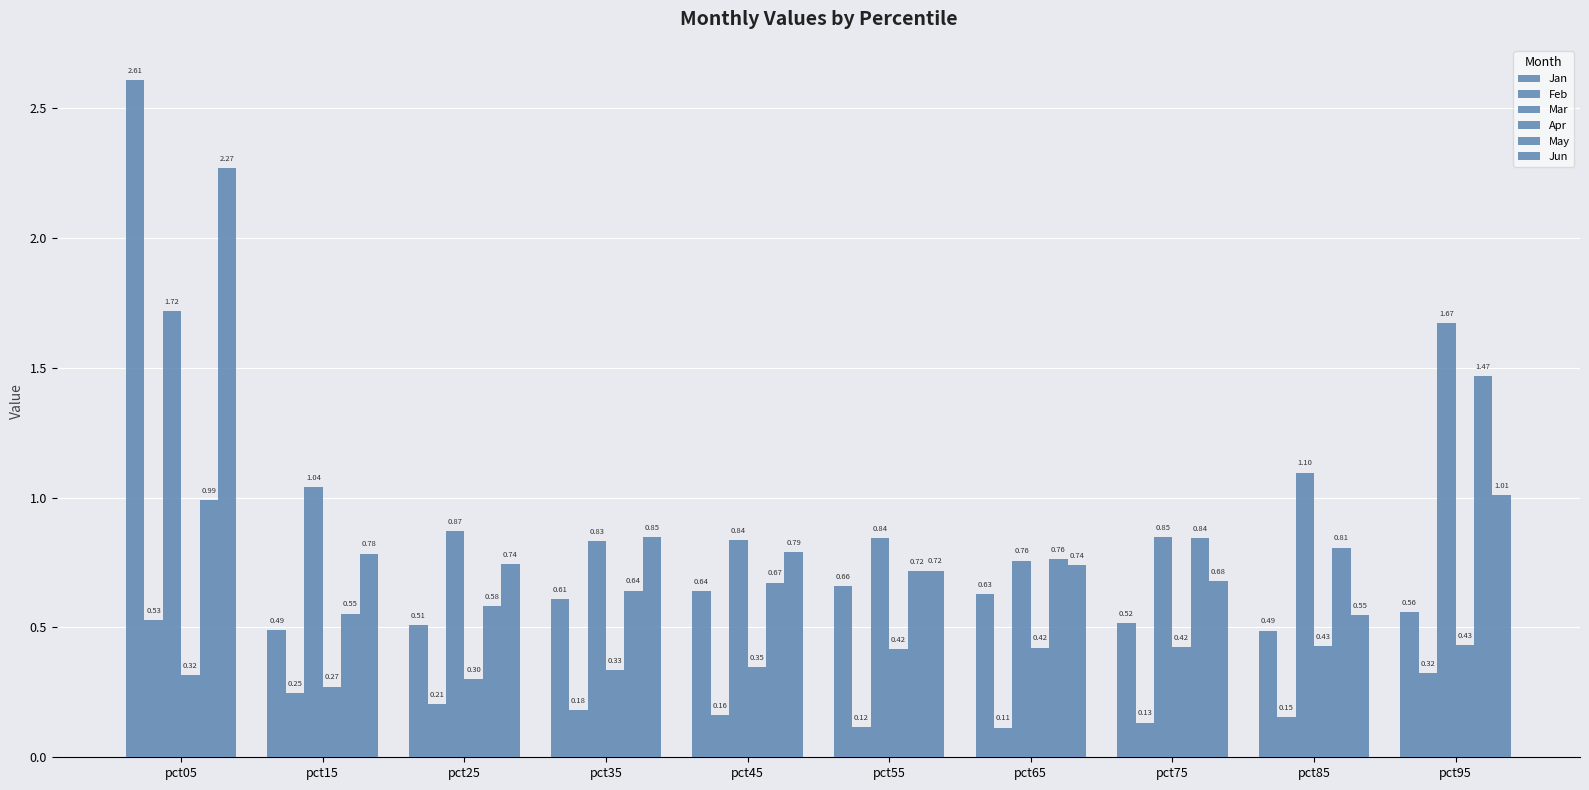

Reading left to right, extract all data points from this chart.

Jan: 2.6	0.5	0.5	0.6	0.6	0.7	0.6	0.5	0.5	0.6
Feb: 0.5	0.2	0.2	0.2	0.2	0.1	0.1	0.1	0.2	0.3
Mar: 1.7	1.0	0.9	0.8	0.8	0.8	0.8	0.8	1.1	1.7
Apr: 0.3	0.3	0.3	0.3	0.3	0.4	0.4	0.4	0.4	0.4
May: 1.0	0.6	0.6	0.6	0.7	0.7	0.8	0.8	0.8	1.5
Jun: 2.3	0.8	0.7	0.8	0.8	0.7	0.7	0.7	0.5	1.0